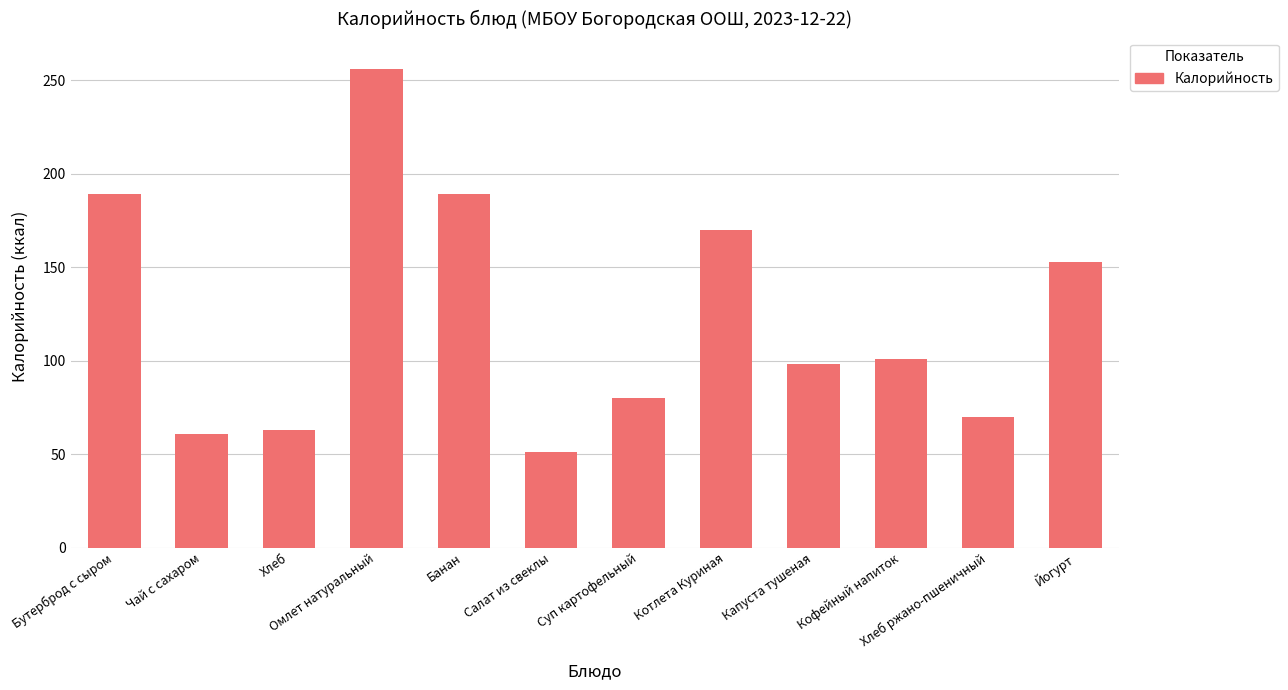

What is the label of the 2nd bar from the right?

Хлеб ржано-пшеничный